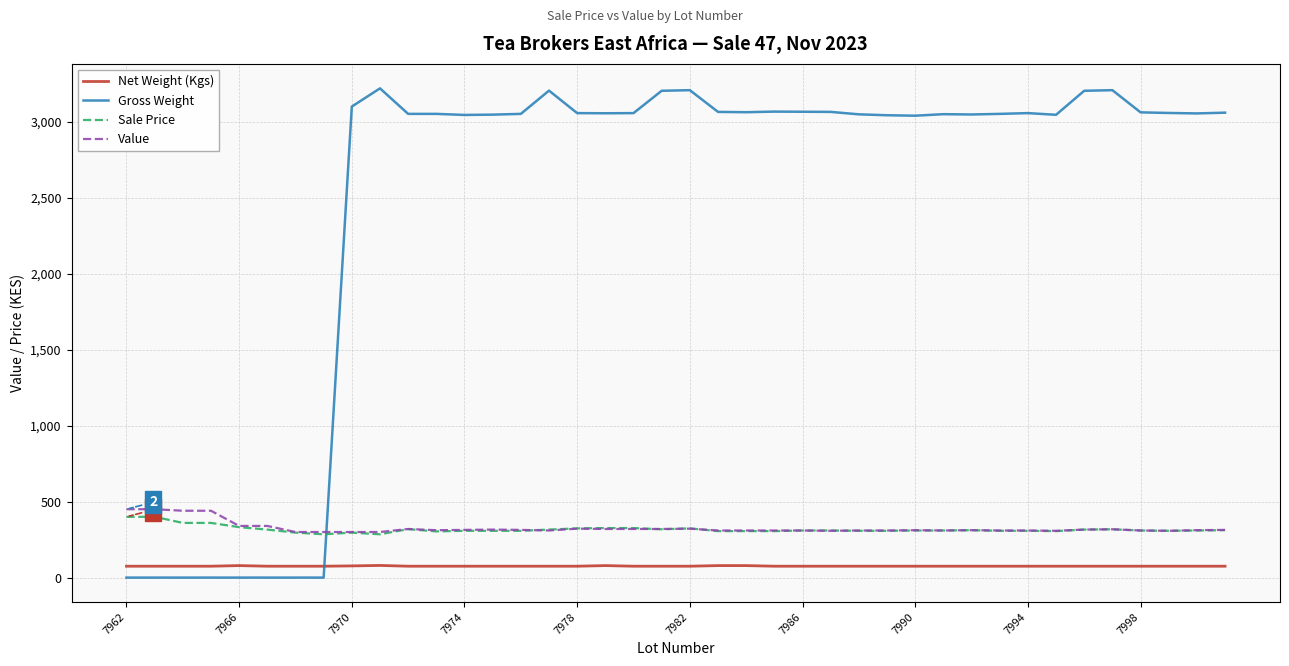

Which series has the largest range (max minus min)?

Gross Weight